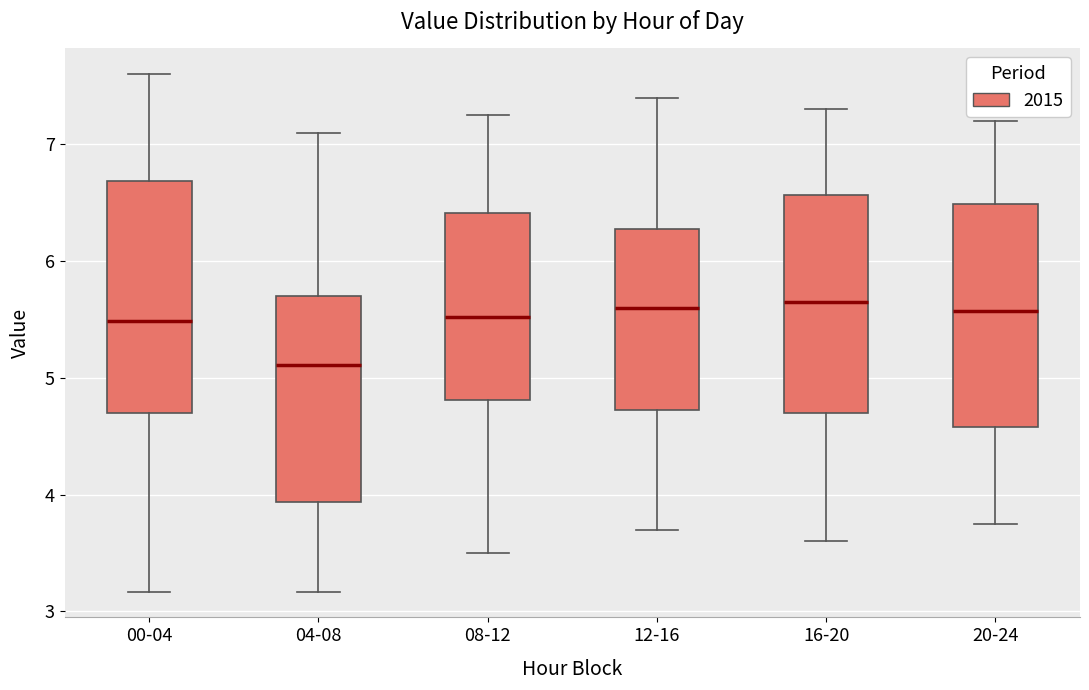

Reading left to right, read every box against the y-axis: the position of its median line, the range the box covers, and the ends of its whiskers. The values are not printed on the chart, so give them approximately, as read against the axis.

00-04: median 5.5, box 4.7 to 6.7, whiskers 3.2 to 7.6
04-08: median 5.1, box 3.9 to 5.7, whiskers 3.2 to 7.1
08-12: median 5.5, box 4.8 to 6.4, whiskers 3.5 to 7.3
12-16: median 5.6, box 4.7 to 6.3, whiskers 3.7 to 7.4
16-20: median 5.7, box 4.7 to 6.6, whiskers 3.6 to 7.3
20-24: median 5.6, box 4.6 to 6.5, whiskers 3.8 to 7.2